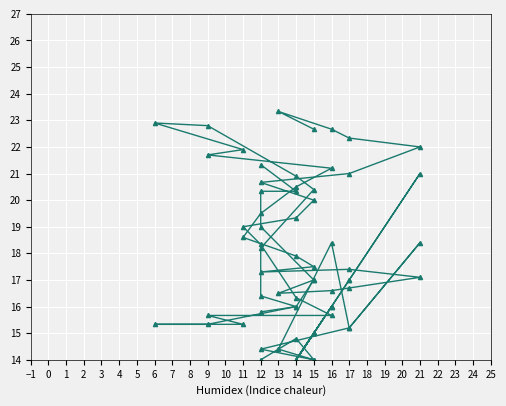

The Gust (km/h) series shows 17.8 at 14. True or false?

False